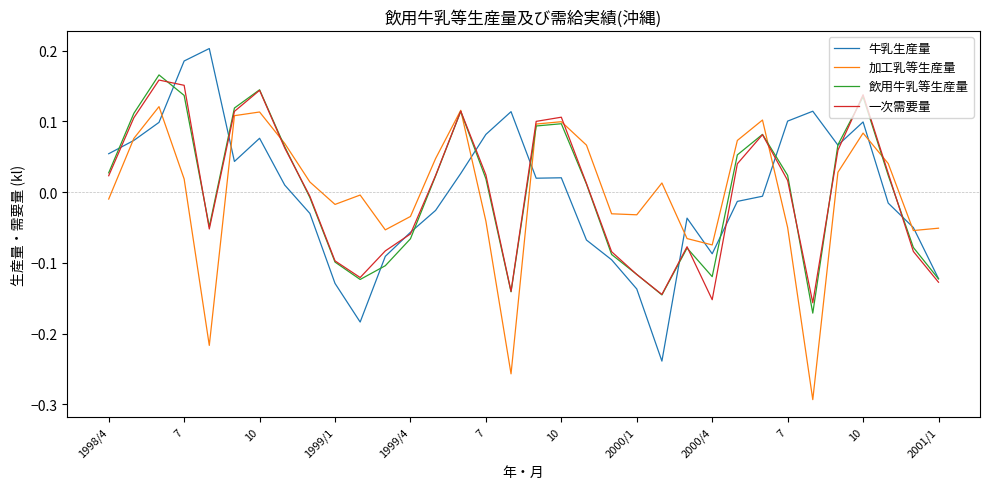

What are all the series names shown in the legend?

牛乳生産量, 加工乳等生産量, 飲用牛乳等生産量, 一次需要量